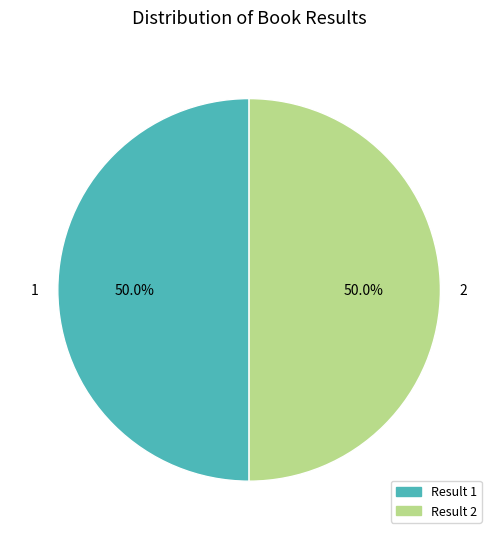

To the nearest percent, what is the average slice percentage?

50%